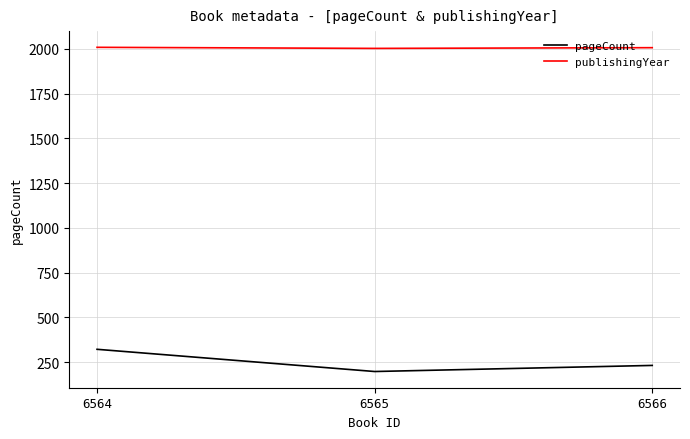

Is the value of publishingYear at 6564 greater than the value of pageCount at 6566?

Yes